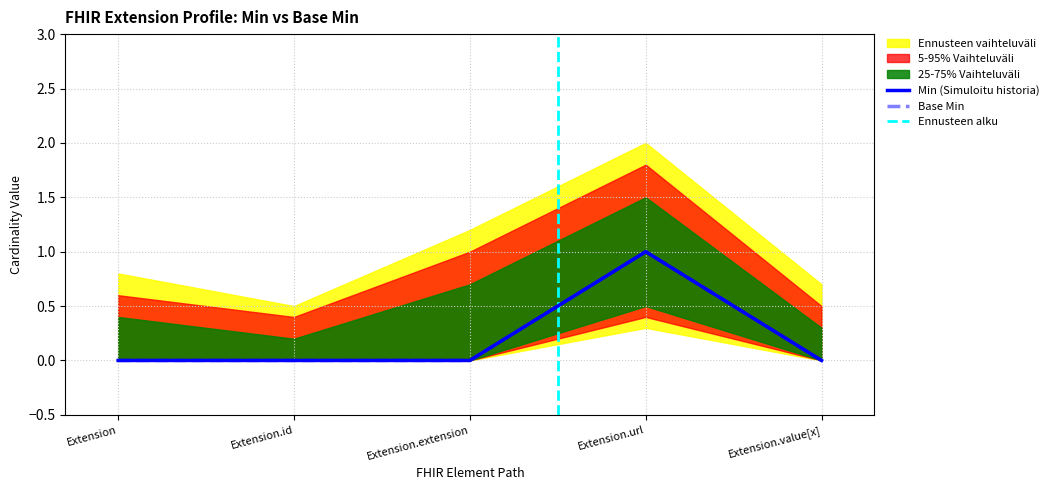

Reading right to left, extract all data points from this chart.

Min: Extension.value[x]=0	Extension.url=1	Extension.extension=0	Extension.id=0	Extension=0
Base Min: Extension.value[x]=0	Extension.url=1	Extension.extension=0	Extension.id=0	Extension=0